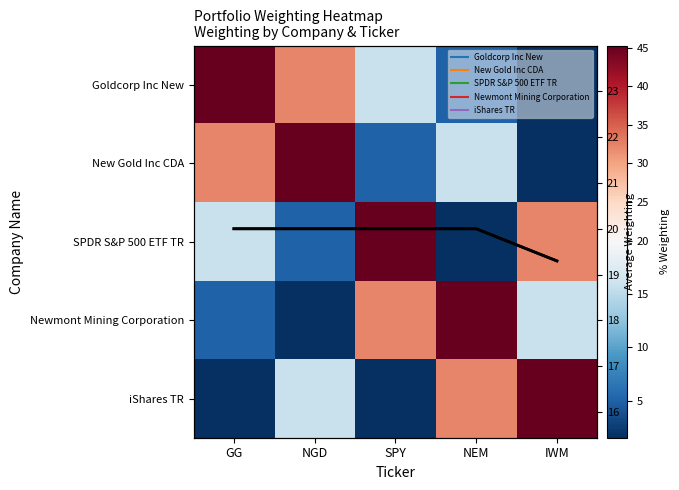

Which series has the largest total across all categories?

Goldcorp Inc New